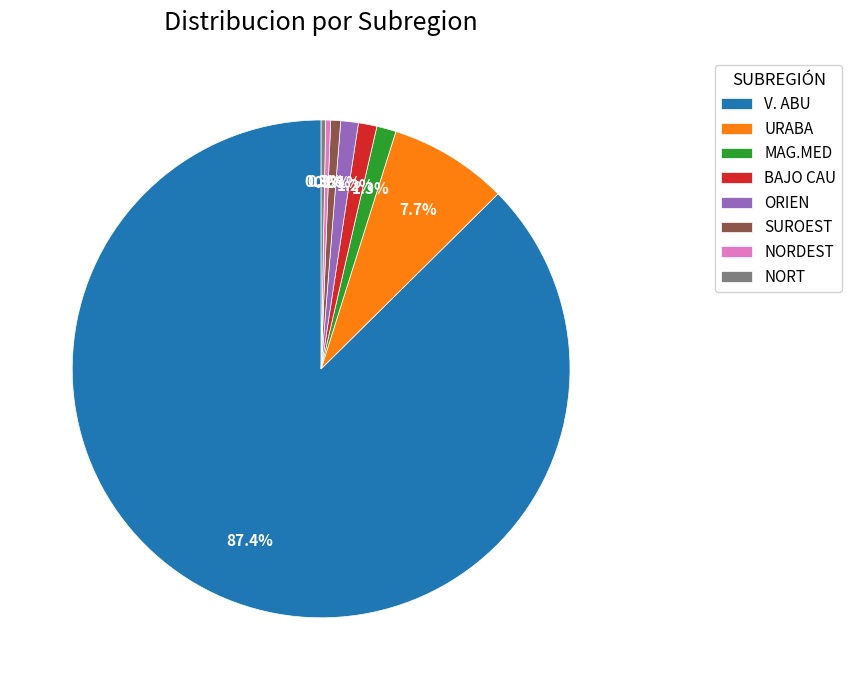

Which category has the biggest portion of the pie?

V. ABU